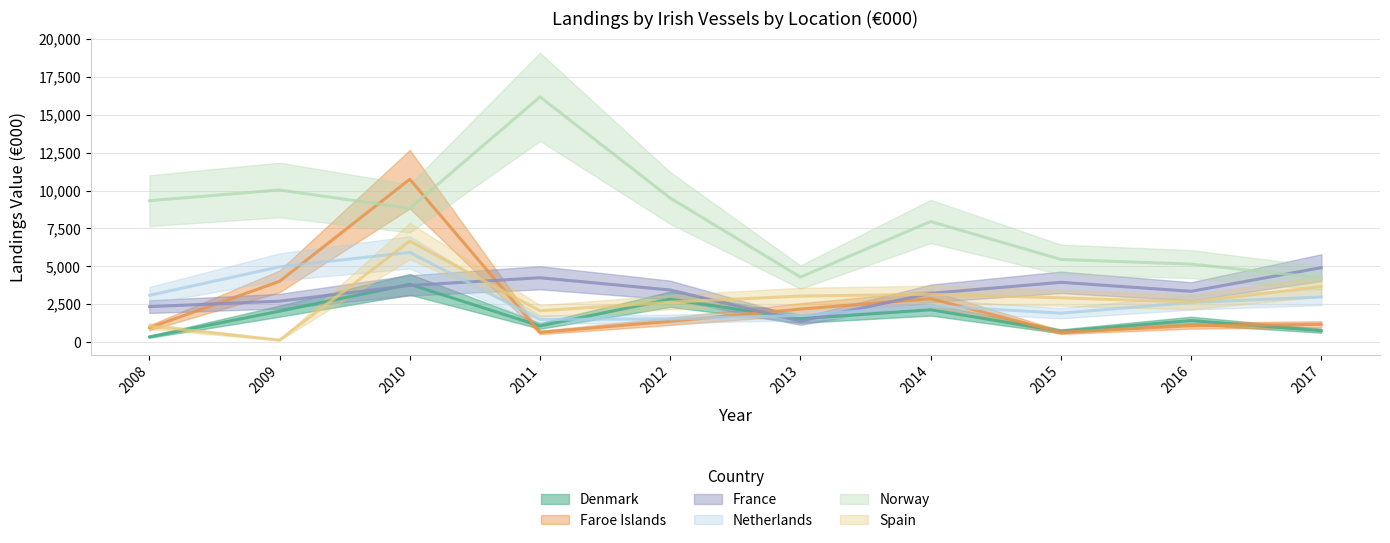

What is the maximum value shown in the chart?

16183